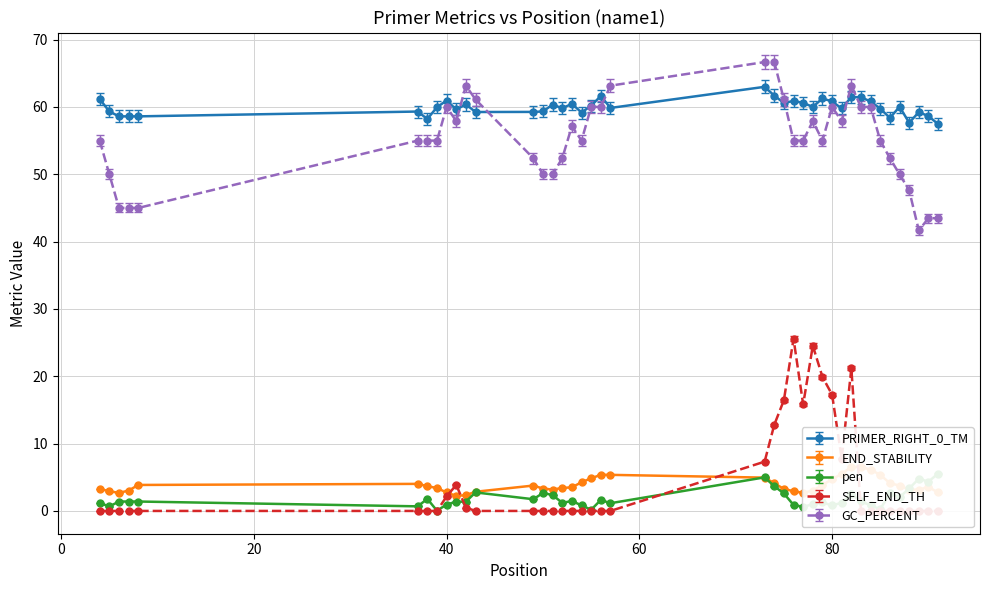

Reading right to left, extract all data points from this chart.

PRIMER_RIGHT_0_TM: 91=57.5	90=58.6	89=59.2	88=57.7	87=60.0	86=58.4	85=59.7	84=60.8	83=61.4	82=61.5	81=59.8	80=60.8	79=61.3	78=60.0	77=60.6	76=60.9	75=60.6	74=61.7	73=63.0	57=59.9	56=61.6	55=60.2	54=59.2	53=60.5	52=59.8	51=60.4	50=59.3	49=59.3	43=59.2	42=60.4	41=59.6	40=61.0	39=60.0	38=58.2	37=59.3	8=58.6	7=58.6	6=58.6	5=59.3	4=61.2
PRIMER_RIGHT_0_END_STABILITY: 91=2.7	90=3.5	89=3.2	88=3.2	87=3.8	86=4.1	85=5.4	84=6.1	83=6.5	82=6.5	81=5.5	80=4.7	79=3.9	78=3.0	77=2.7	76=2.9	75=3.3	74=4.1	73=5.0	57=5.4	56=5.4	55=4.8	54=4.3	53=3.5	52=3.4	51=3.2	50=3.3	49=3.8	43=2.9	42=2.3	41=2.2	40=2.7	39=3.4	38=3.7	37=4.0	8=3.9	7=3.0	6=2.7	5=2.9	4=3.3
pen: 91=5.5	90=4.4	89=4.8	88=3.3	87=2.0	86=2.6	85=0.3	84=0.8	83=1.4	82=2.5	81=1.2	80=0.8	79=1.3	78=1.0	77=0.6	76=0.9	75=2.6	74=3.7	73=5.0	57=1.1	56=1.6	55=0.2	54=0.8	53=1.5	52=1.2	51=2.4	50=2.7	49=1.7	43=2.8	42=1.4	41=1.4	40=1.0	39=0.0	38=1.8	37=0.7	8=1.4	7=1.4	6=1.4	5=0.7	4=1.2
PRIMER_RIGHT_0_SELF_END_TH: 91=0.0	90=0.0	89=0.0	88=0.0	87=0.0	86=0.0	85=0.0	84=0.0	83=0.0	82=21.2	81=7.8	80=17.3	79=19.9	78=24.5	77=15.8	76=25.6	75=16.4	74=12.8	73=7.3	57=0.0	56=0.0	55=0.0	54=0.0	53=0.0	52=0.0	51=0.0	50=0.0	49=0.0	43=0.0	42=0.5	41=3.9	40=2.2	39=0.0	38=0.0	37=0.0	8=0.0	7=0.0	6=0.0	5=0.0	4=0.0
PRIMER_RIGHT_0_GC_PERCENT: 91=43.5	90=43.5	89=41.7	88=47.6	87=50.0	86=52.4	85=55.0	84=60.0	83=60.0	82=63.2	81=57.9	80=60.0	79=55.0	78=57.9	77=55.0	76=55.0	75=61.1	74=66.7	73=66.7	57=63.2	56=60.0	55=60.0	54=55.0	53=57.1	52=52.4	51=50.0	50=50.0	49=52.4	43=61.1	42=63.2	41=57.9	40=60.0	39=55.0	38=55.0	37=55.0	8=45.0	7=45.0	6=45.0	5=50.0	4=55.0